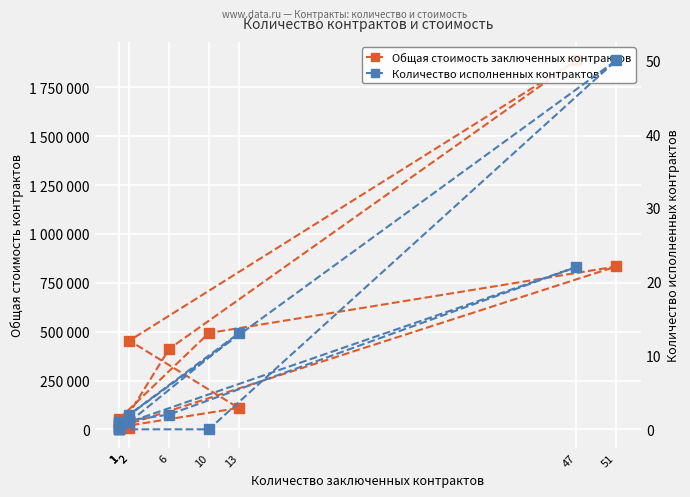

What are all the series names shown in the legend?

Общая стоимость заключенных контрактов, Количество исполненных контрактов